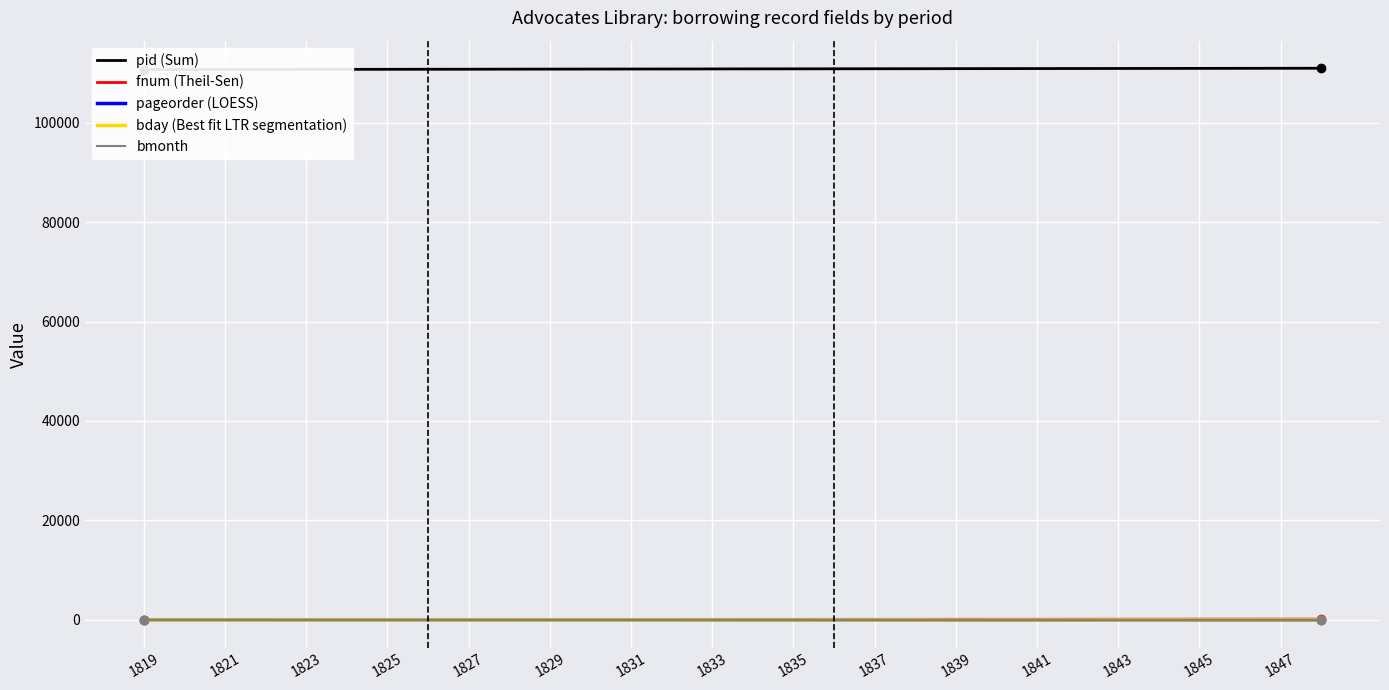

What is the approximate value of bday (Best fit LTR segmentation) at 1819?

3